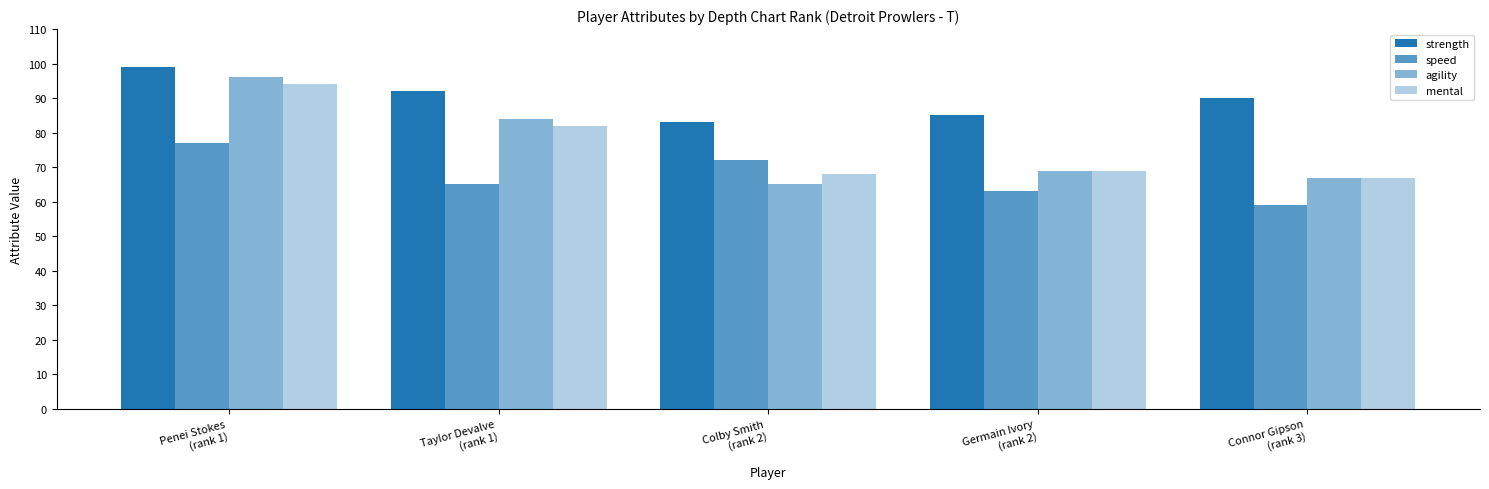

The value of mental at Taylor Devalve
(rank 1) is 25. True or false?

False